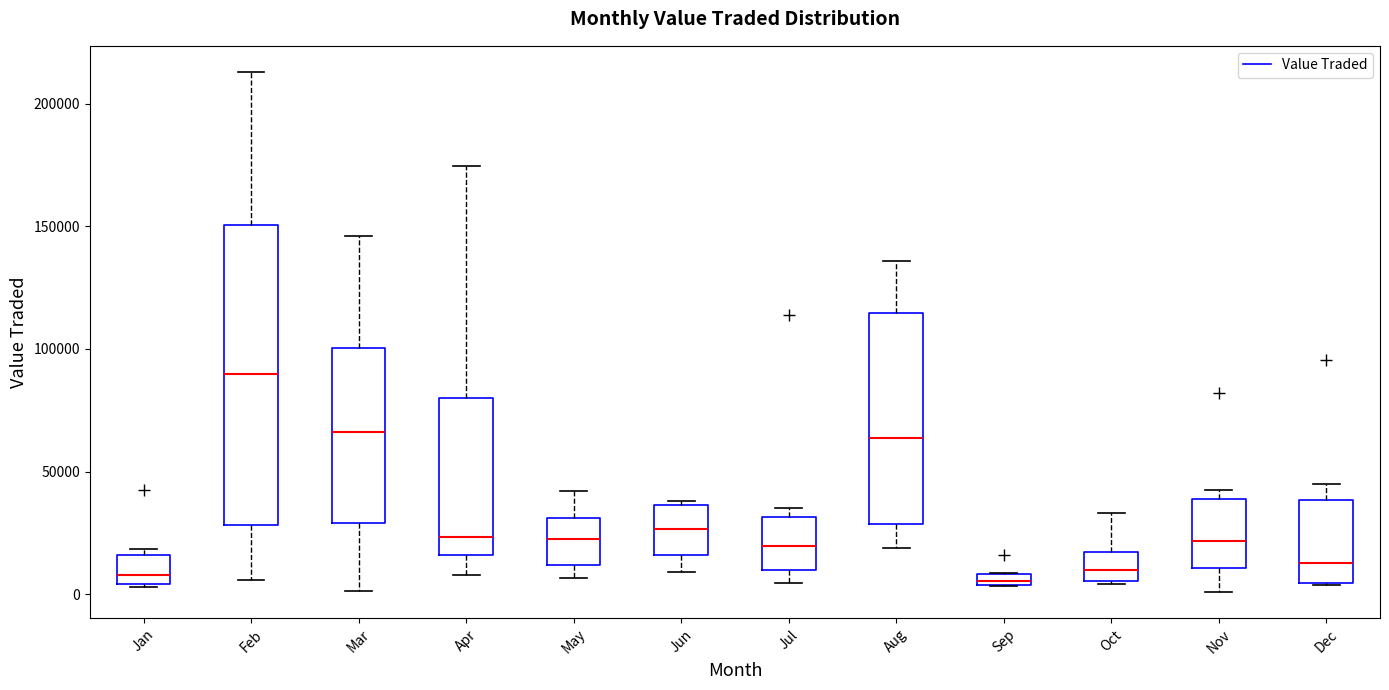

Comparing the boxes themselves (not the whiskers), which one is the tallest?

Feb